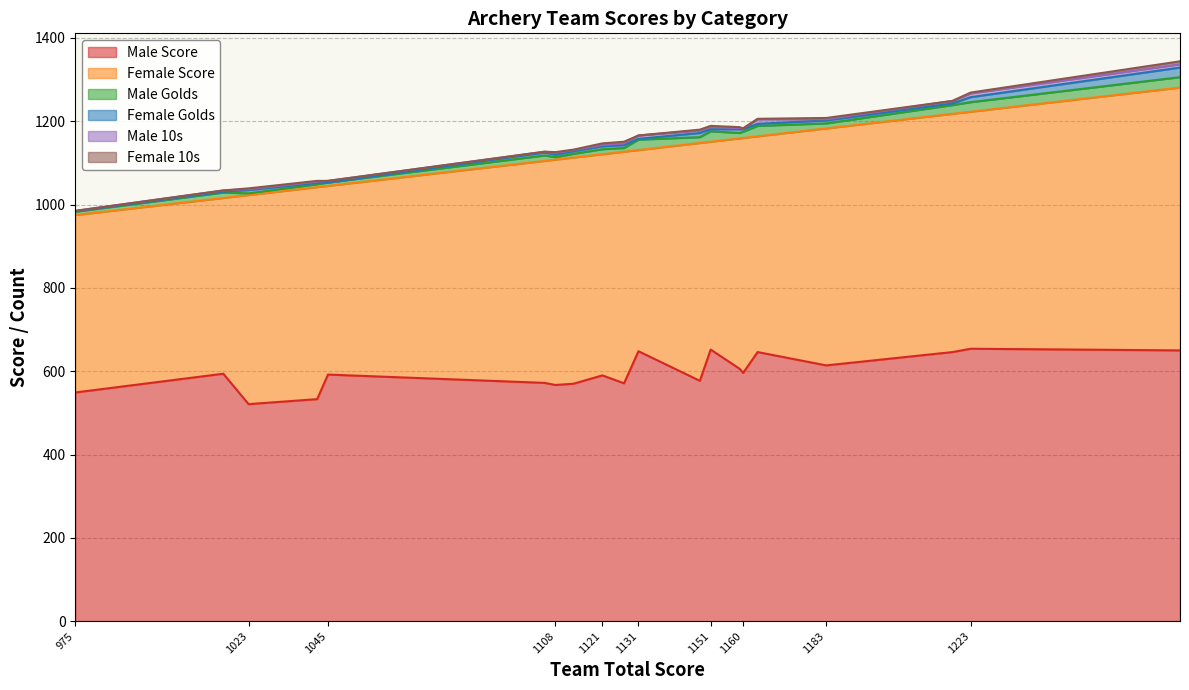

What are all the series names shown in the legend?

Male Score, Female Score, Male Golds, Female Golds, Male 10s, Female 10s